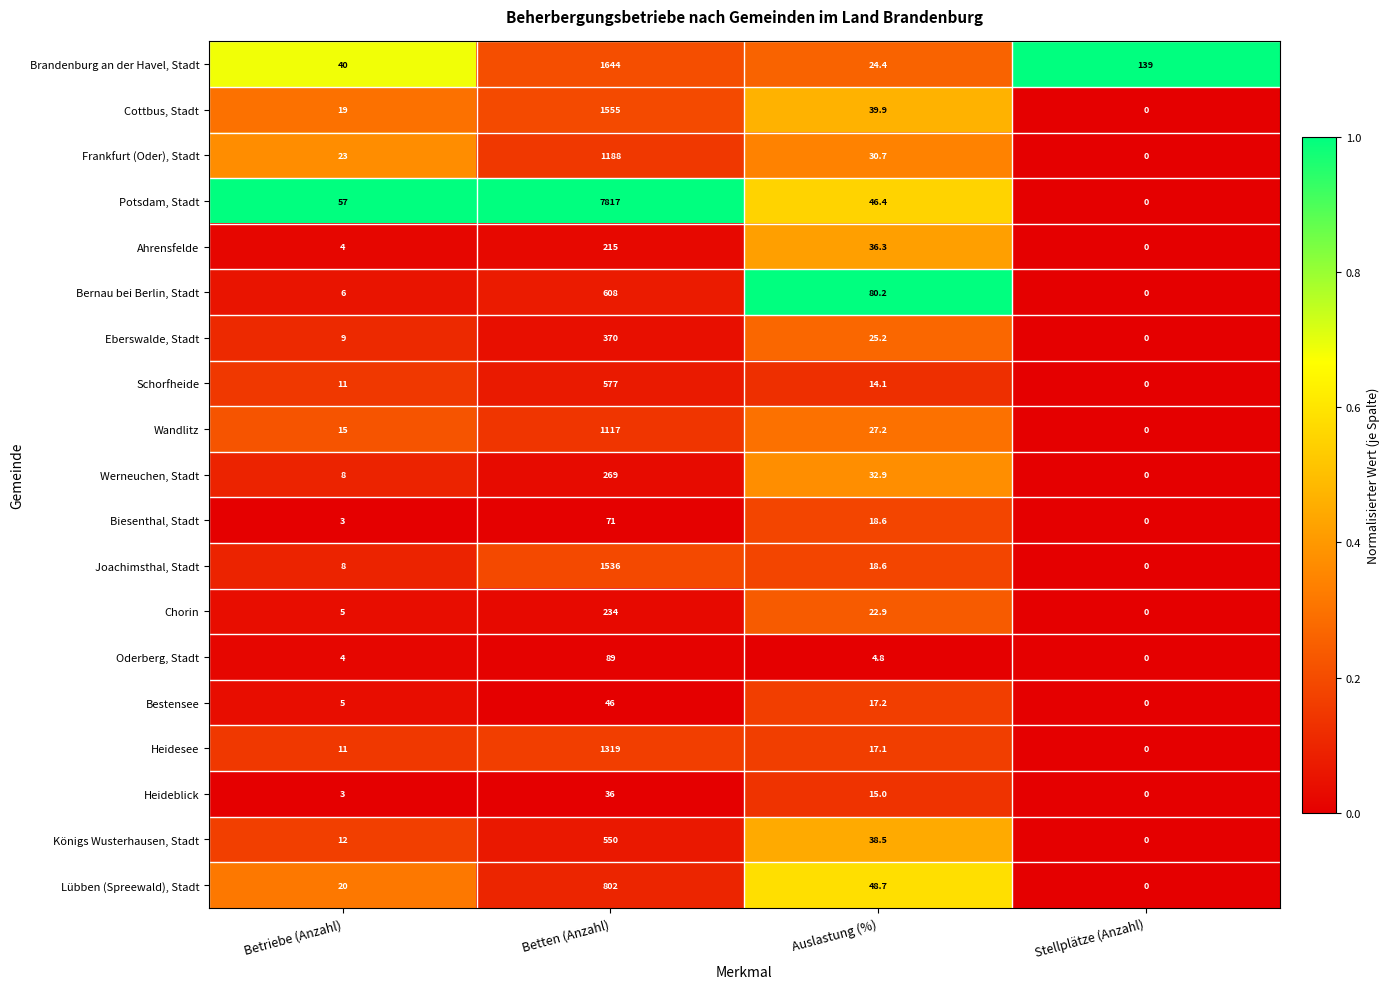

How many values in Bernau bei Berlin, Stadt are above zero?

3